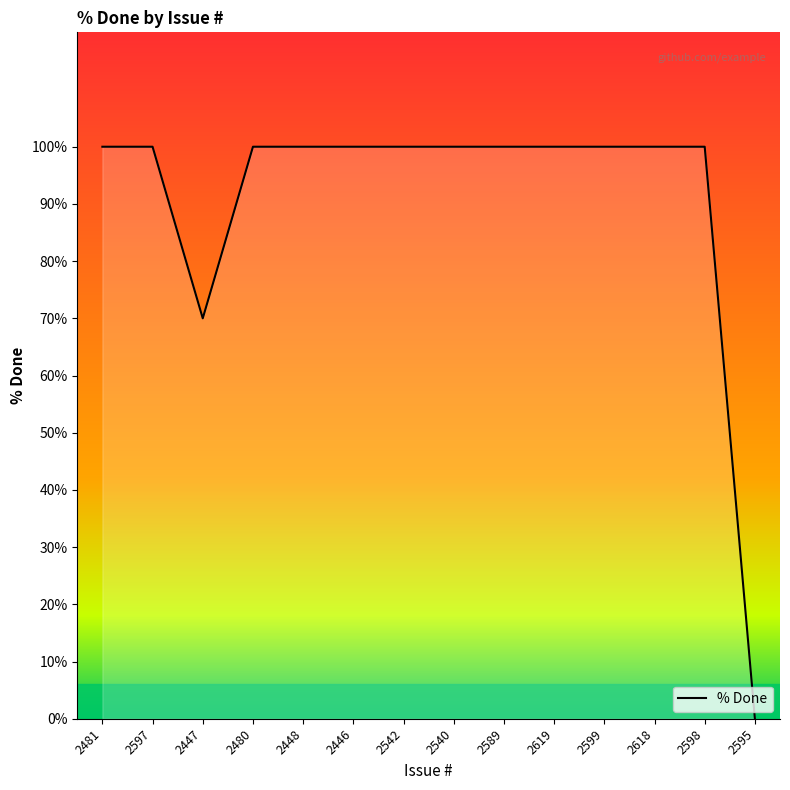

Where is the first local minimum?

2447